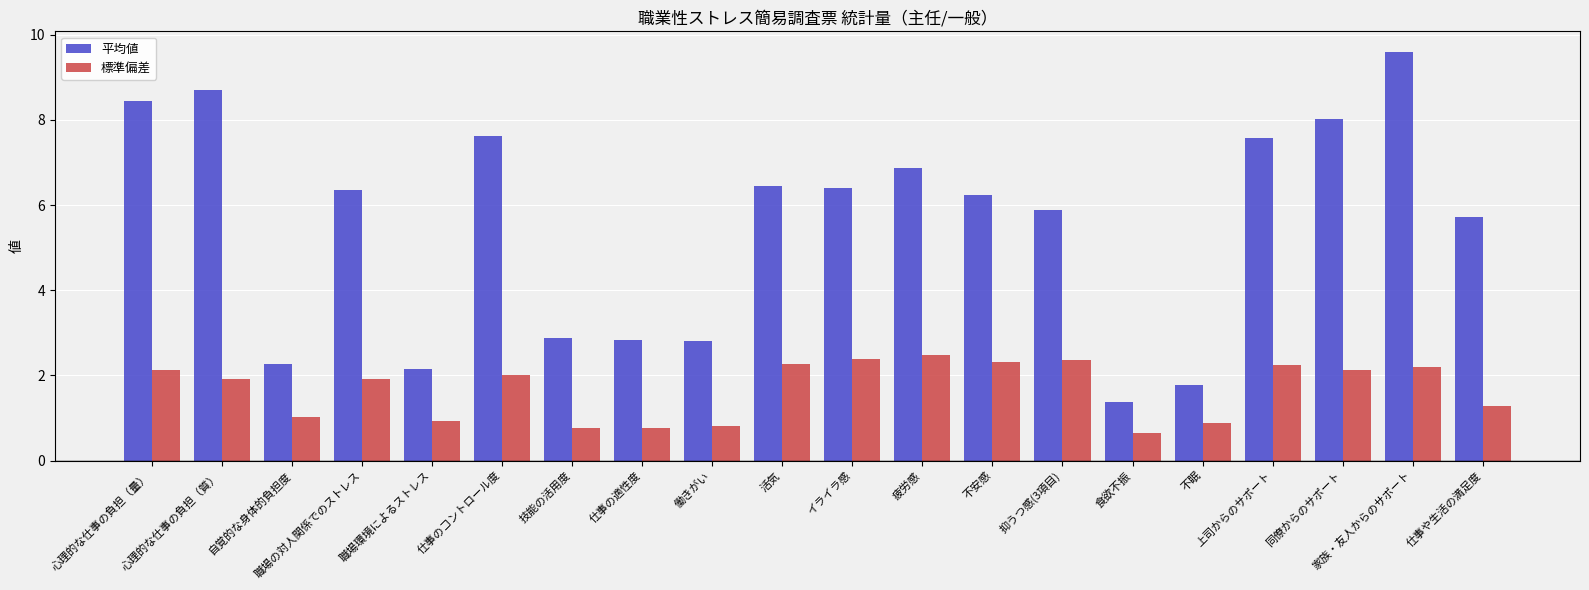

At 仕事のコントロール度, list the series in order from largest to smallest.

平均値, 標準偏差